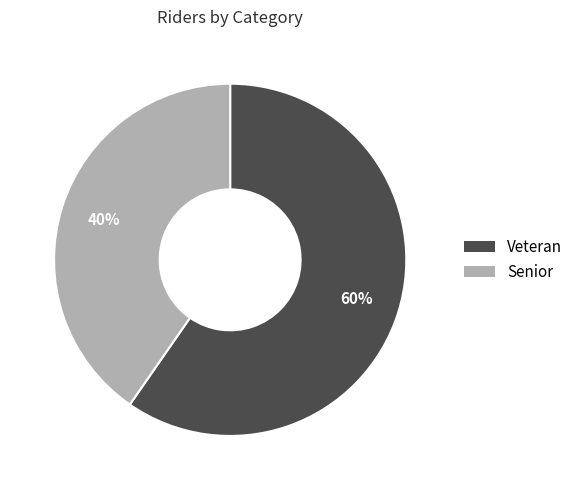

Does any single category account for the majority?

Yes